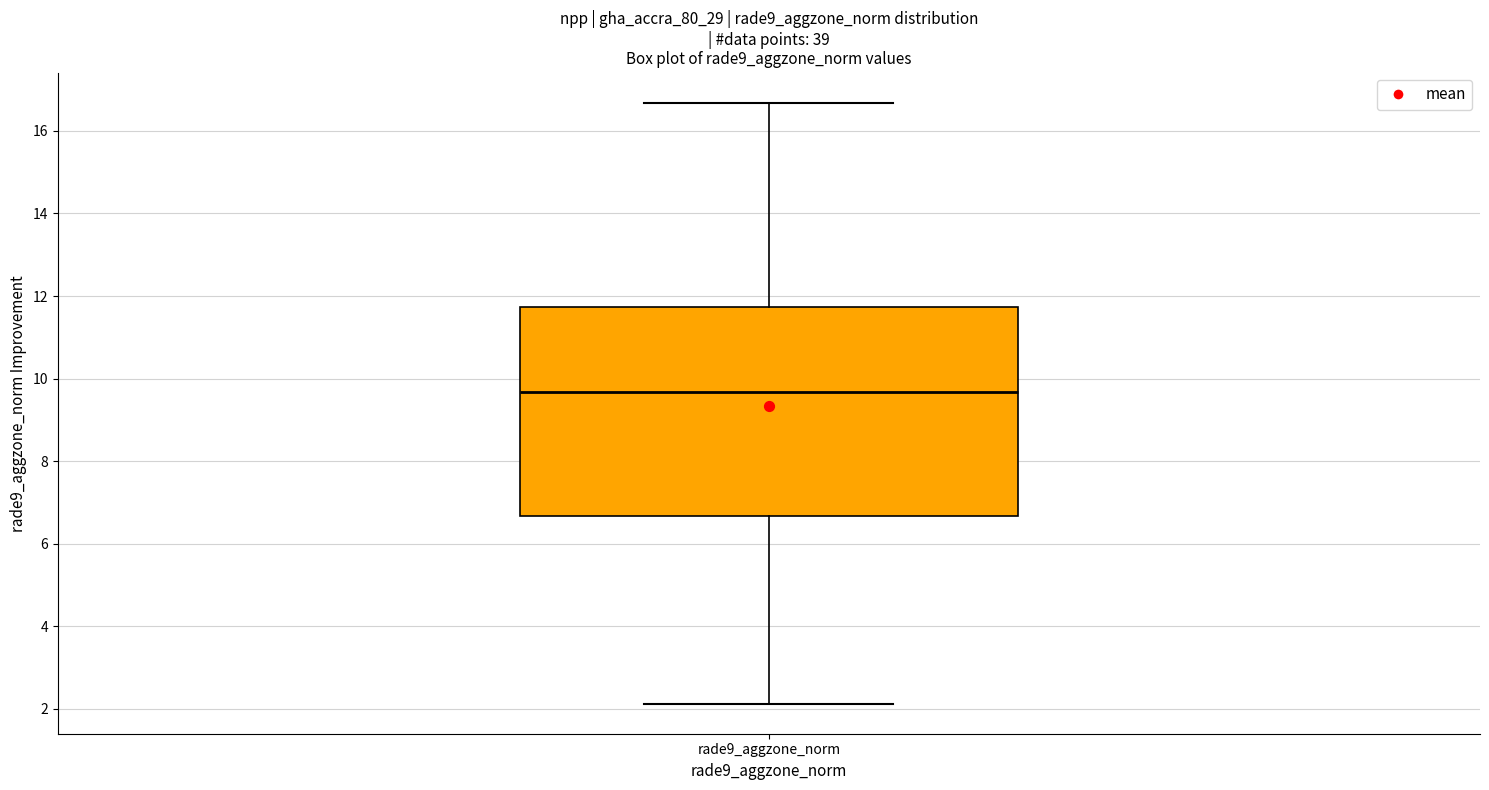

Read this box plot against the y-axis: the position of the median line, the range covered by the box, and the ends of both whiskers. The values are not printed on the chart, so give them approximately, as read against the axis.

median 9.6, box 6.6 to 11.8, whiskers 2.2 to 16.6